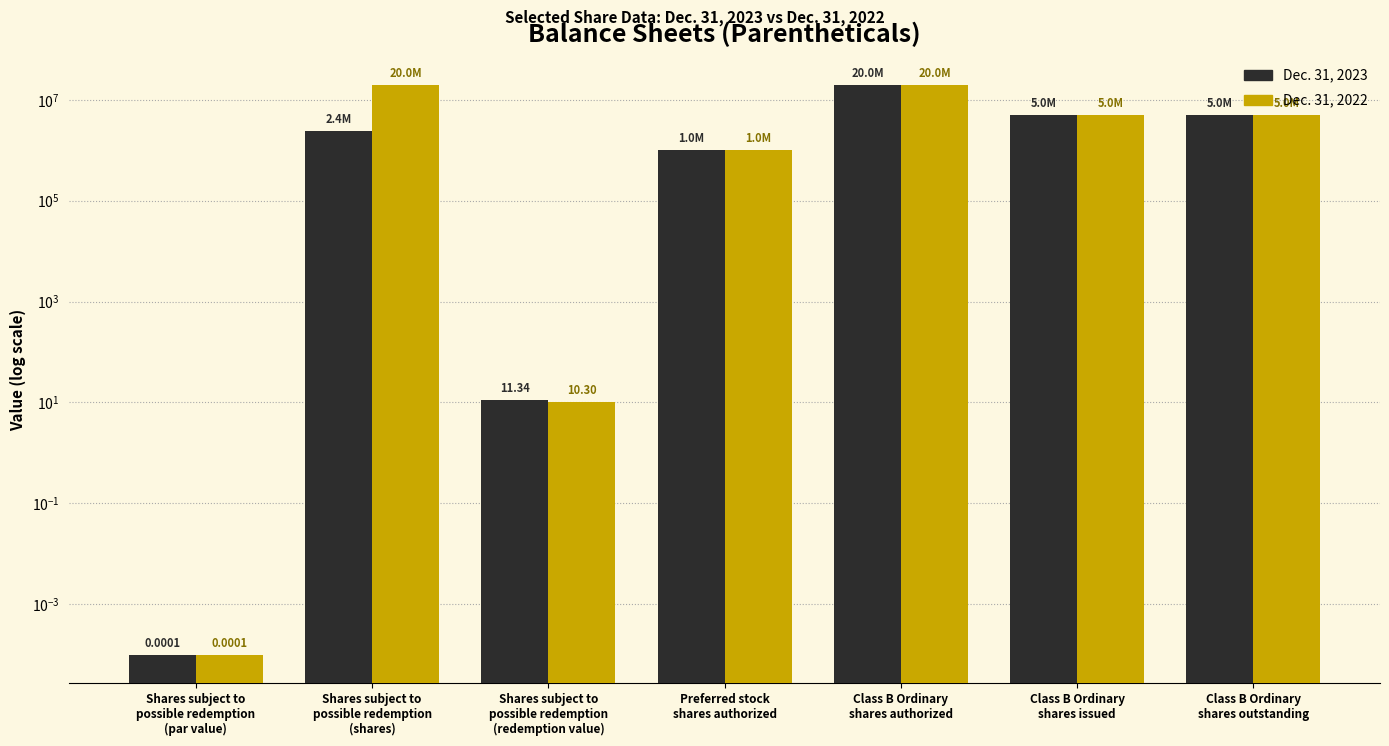

Where does the Dec. 31, 2023 series first go above 2425969?

Class B Ordinary
shares authorized